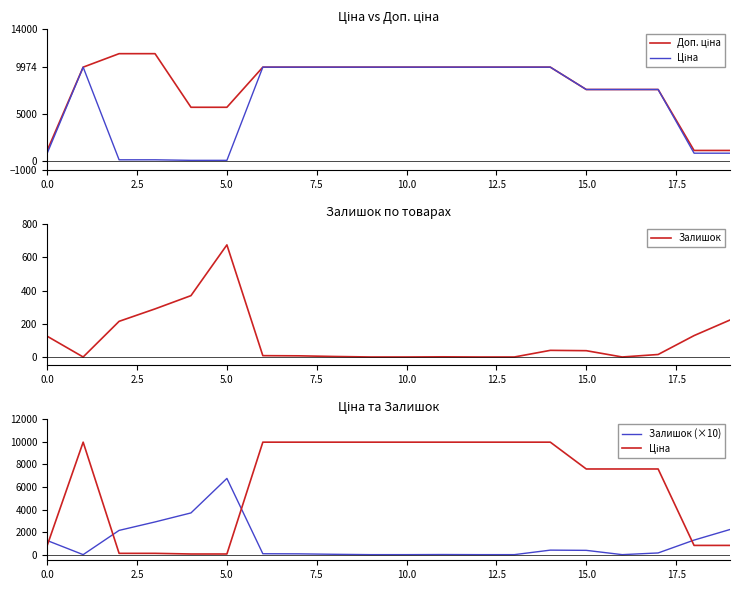

How many times do Залишок (×10) and Доп. ціна cross each other?

4